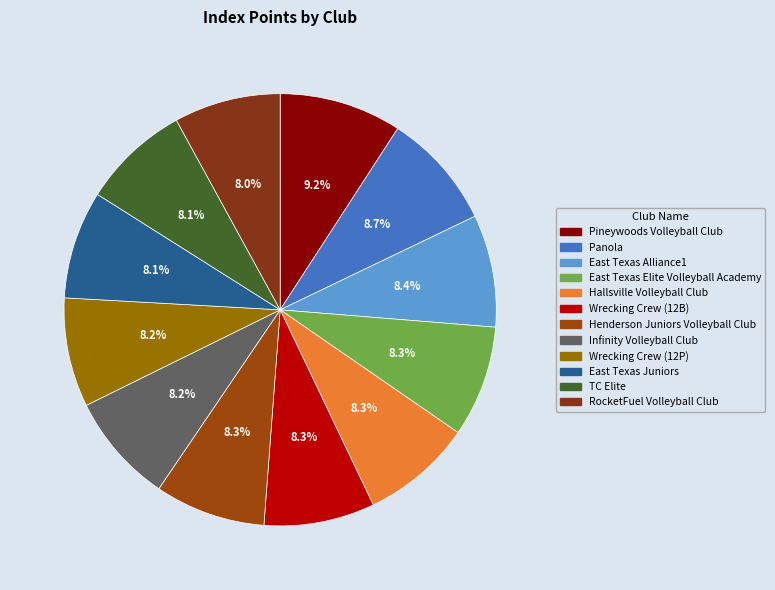

Is it true that East Texas Alliance1 is 23% of the pie?

False